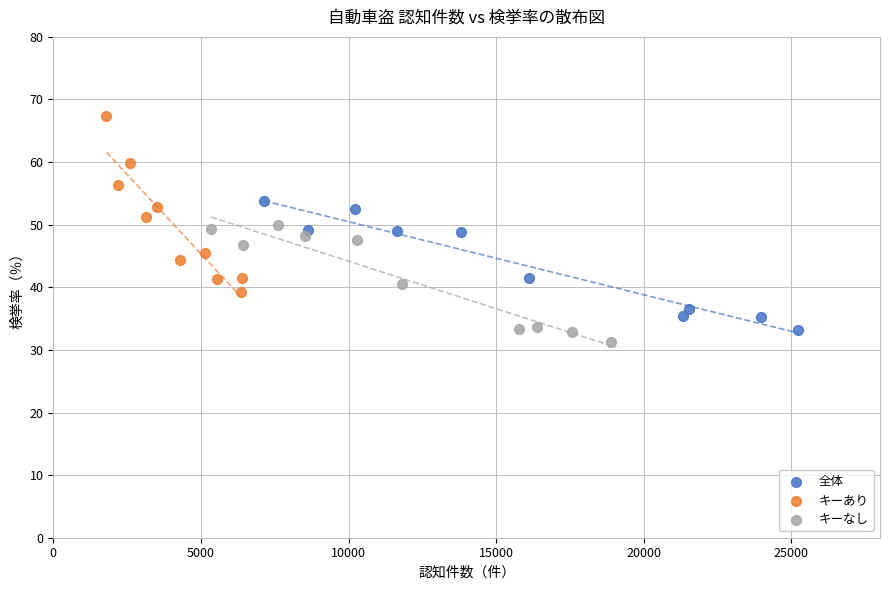

Which series has the widest spread of Y values?

キーあり